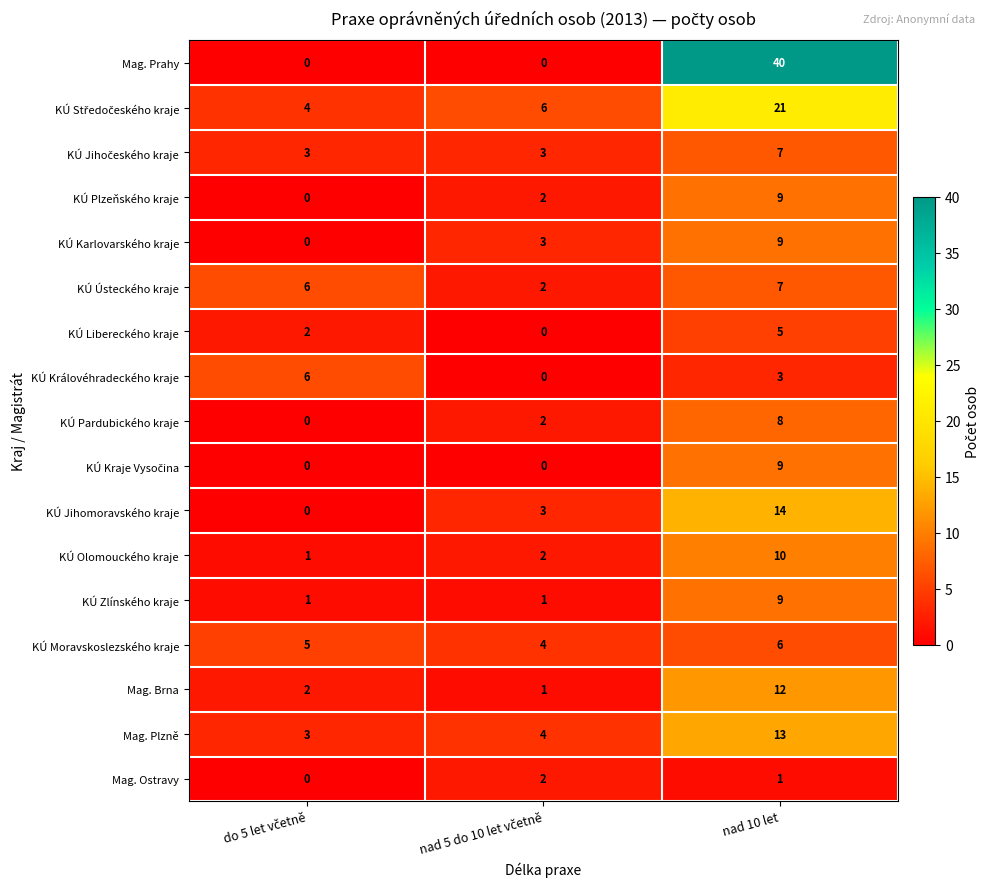

At which category does the chart reach its peak across all series?

nad 10 let